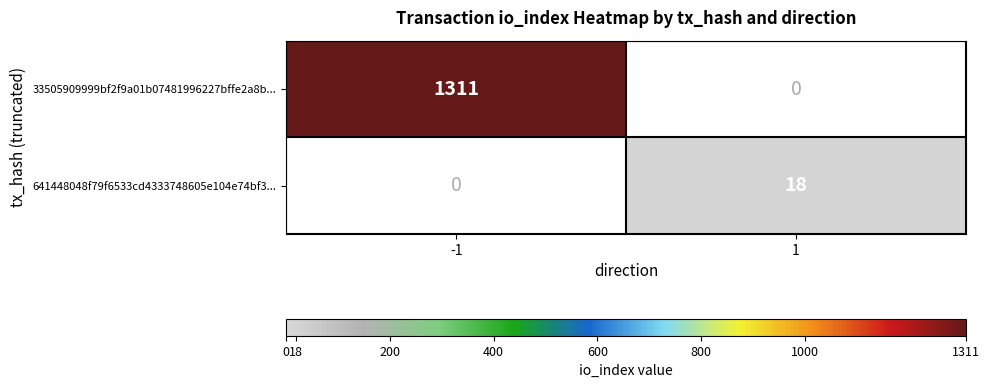

The value of 33505909999bf2f9a01b07481996227bffe2a8b... at -1 is 1311. True or false?

True